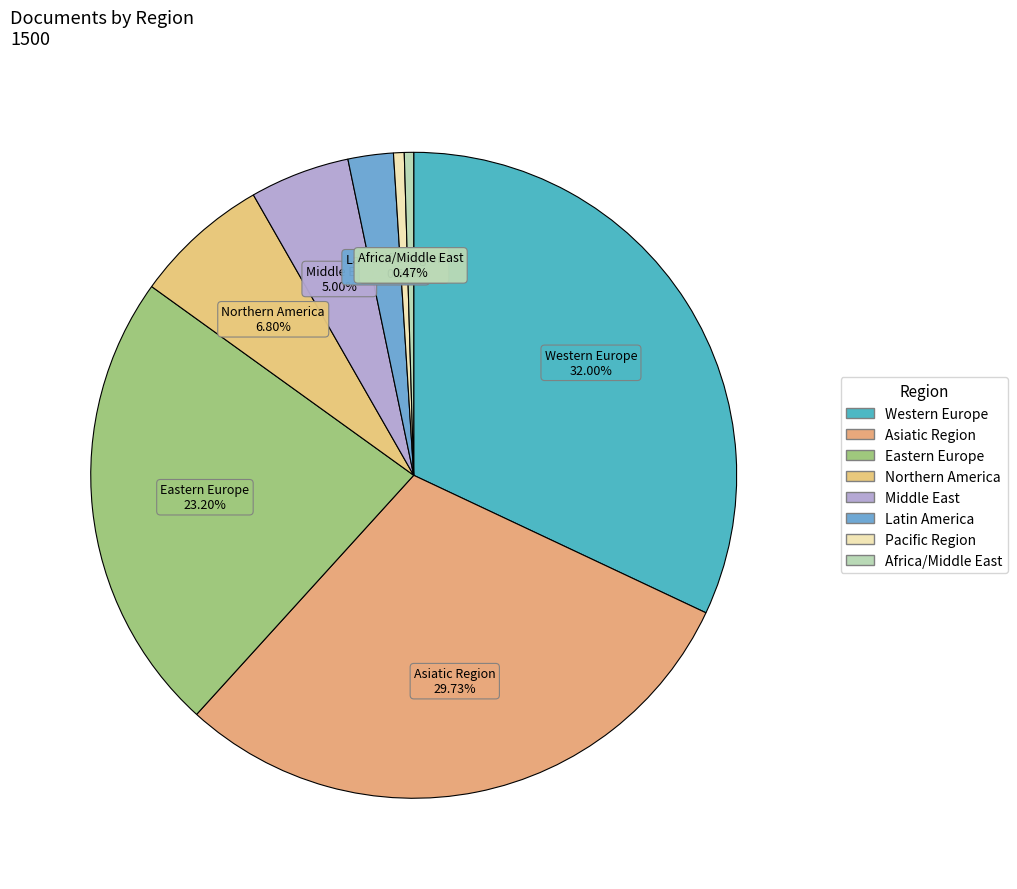

To the nearest percent, what percentage of the pie is Latin America?

2%